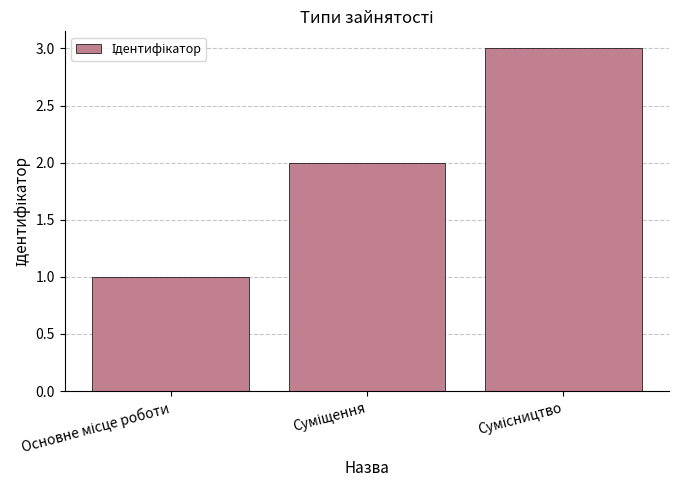

What is the difference between the second highest and minimum values?

1